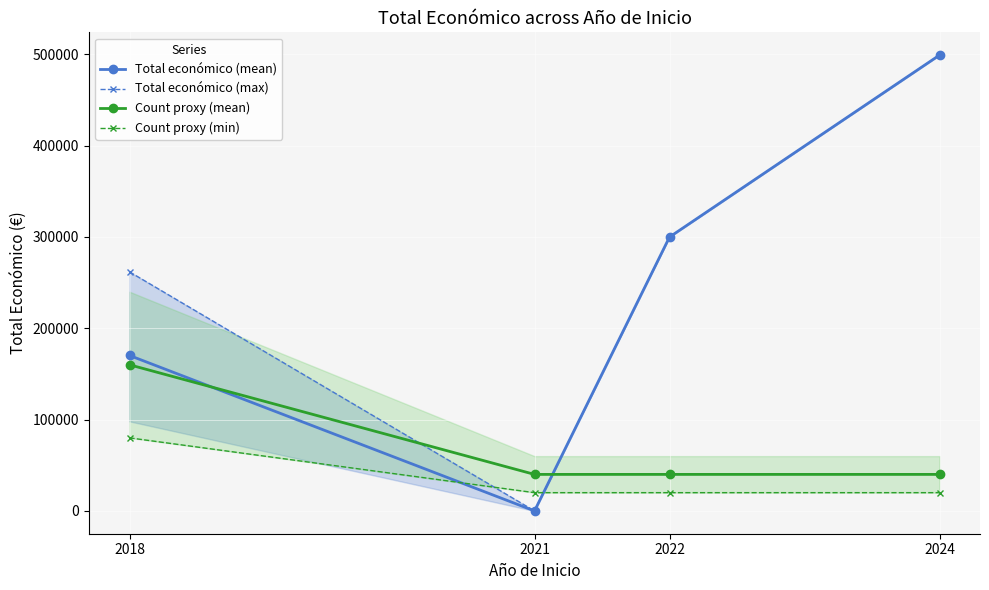

Reading right to left, transcribe all the data shown in this chart.

Total económico (mean): 2024=499059.0	2022=299882.0	2021=0.0	2018=170202.2
Total económico (max): 2024=499059.0	2022=299882.0	2021=0.0	2018=261763.0
Count proxy (mean): 2024=40000.0	2022=40000.0	2021=40000.0	2018=160000.0
Count proxy (min): 2024=20000.0	2022=20000.0	2021=20000.0	2018=80000.0